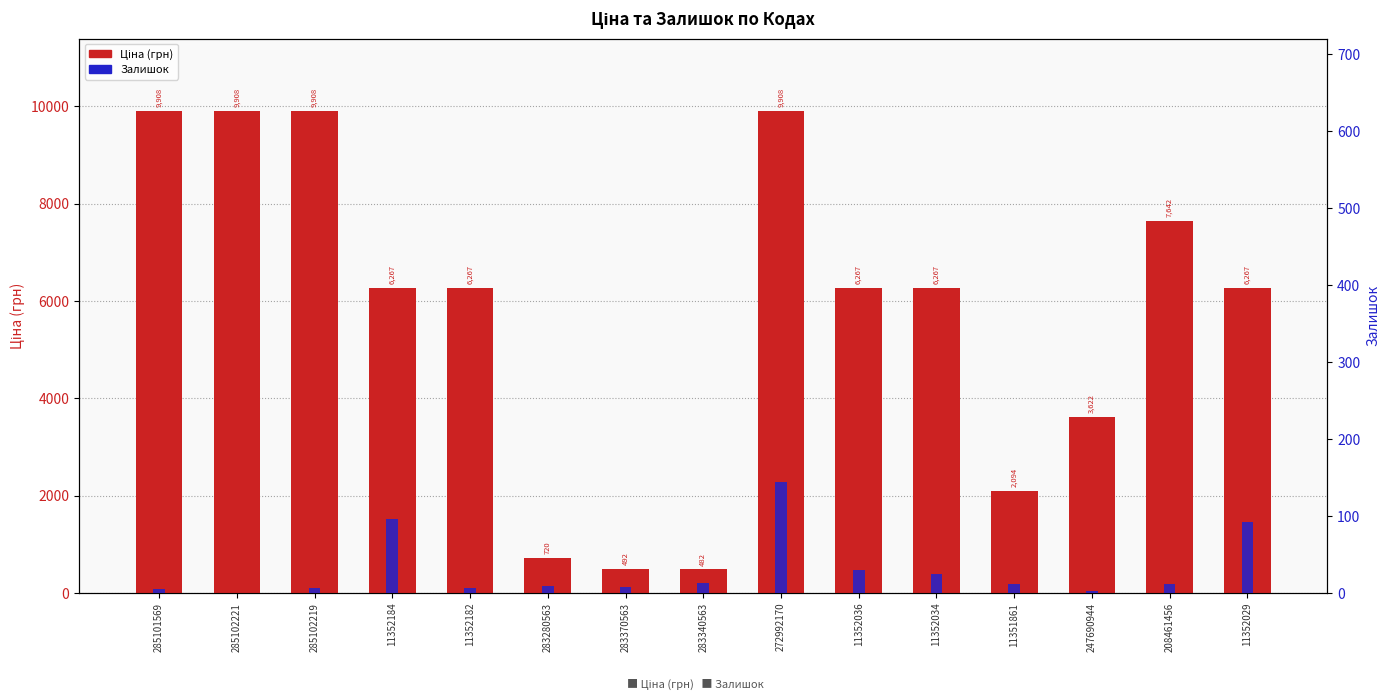

How many bars are there in total?

30